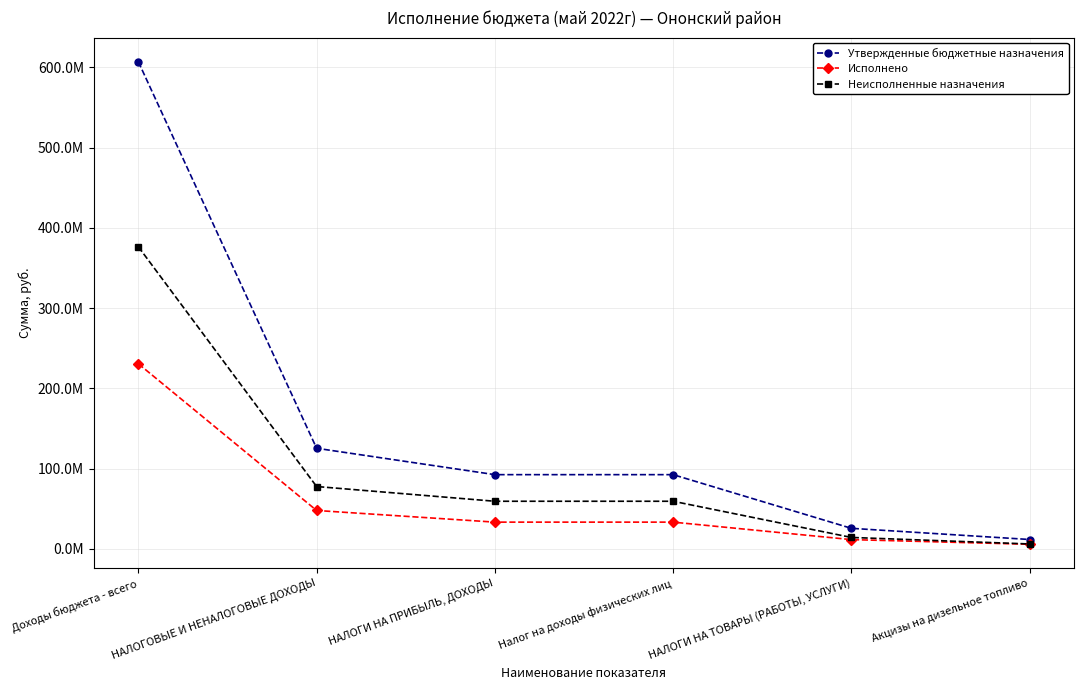

Reading right to left, what are all the values shown in this chart?

Утвержденные бюджетные назначения: Акцизы на дизельное топливо=11502170.0	НАЛОГИ НА ТОВАРЫ (РАБОТЫ, УСЛУГИ)=25439920.0	Налог на доходы физических лиц=92343400.0	НАЛОГИ НА ПРИБЫЛЬ, ДОХОДЫ=92343400.0	НАЛОГОВЫЕ И НЕНАЛОГОВЫЕ ДОХОДЫ=125238320.0	Доходы бюджета - всего=607056582.1
Исполнено: Акцизы на дизельное топливо=5565637.3	НАЛОГИ НА ТОВАРЫ (РАБОТЫ, УСЛУГИ)=11366967.5	Налог на доходы физических лиц=33160968.4	НАЛОГИ НА ПРИБЫЛЬ, ДОХОДЫ=33160968.4	НАЛОГОВЫЕ И НЕНАЛОГОВЫЕ ДОХОДЫ=47688542.4	Доходы бюджета - всего=230592333.5
Неисполненные назначения: Акцизы на дизельное топливо=5936532.7	НАЛОГИ НА ТОВАРЫ (РАБОТЫ, УСЛУГИ)=14072952.5	Налог на доходы физических лиц=59182431.6	НАЛОГИ НА ПРИБЫЛЬ, ДОХОДЫ=59182431.6	НАЛОГОВЫЕ И НЕНАЛОГОВЫЕ ДОХОДЫ=77549777.6	Доходы бюджета - всего=376464248.6